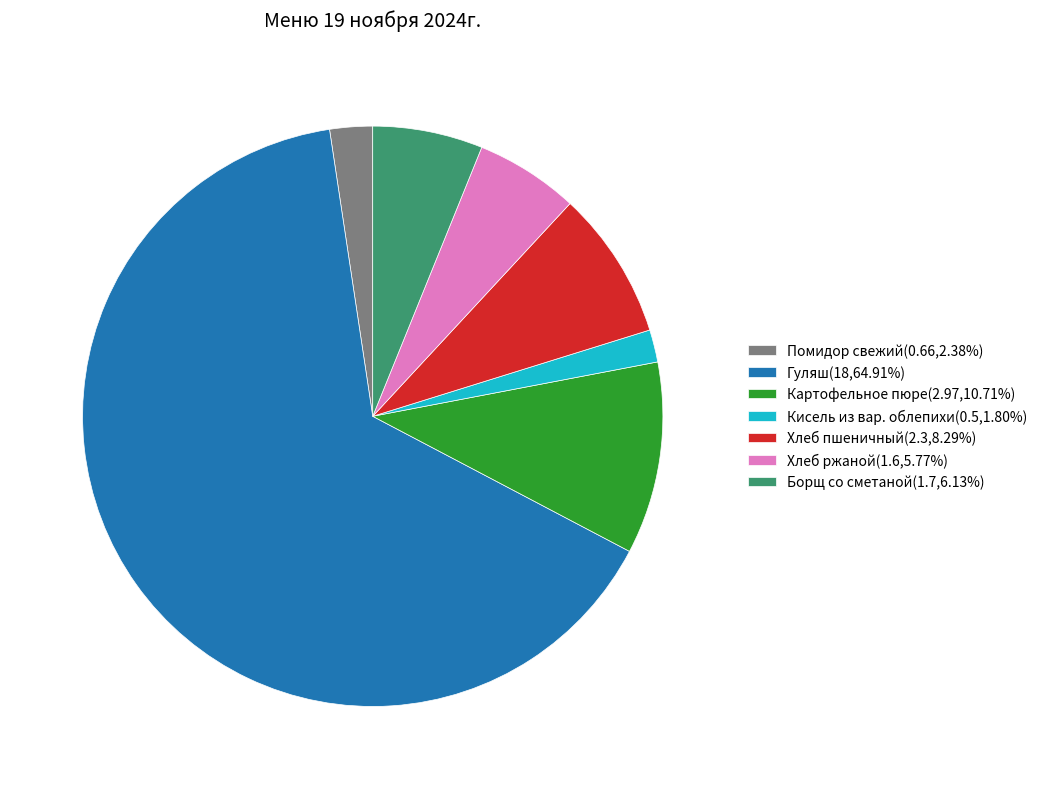

Count the number of slices in the pie.

7